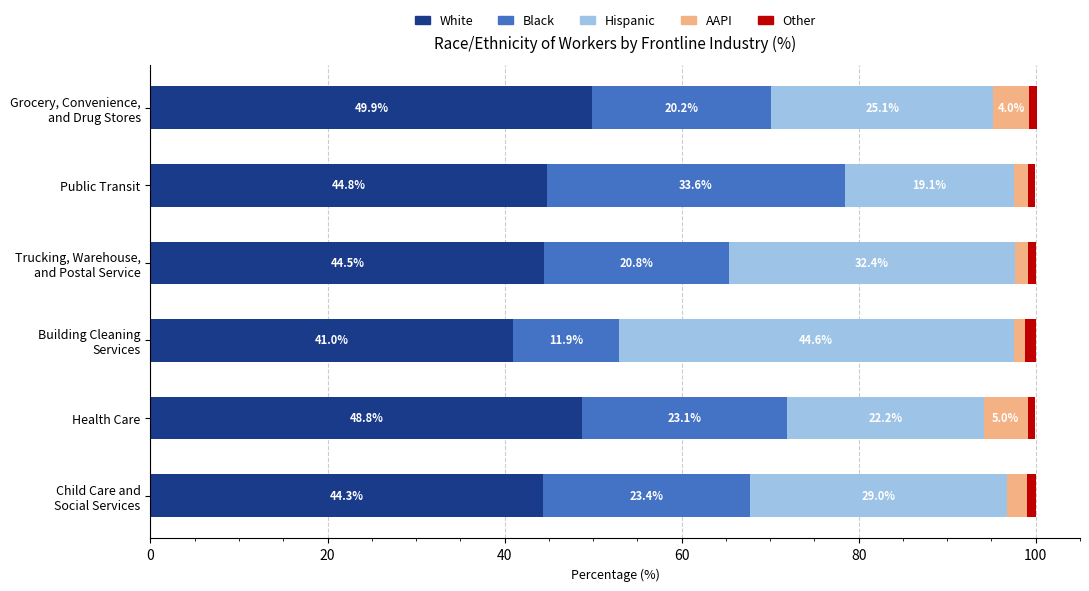

The value of White at Public Transit is 19.0. True or false?

False